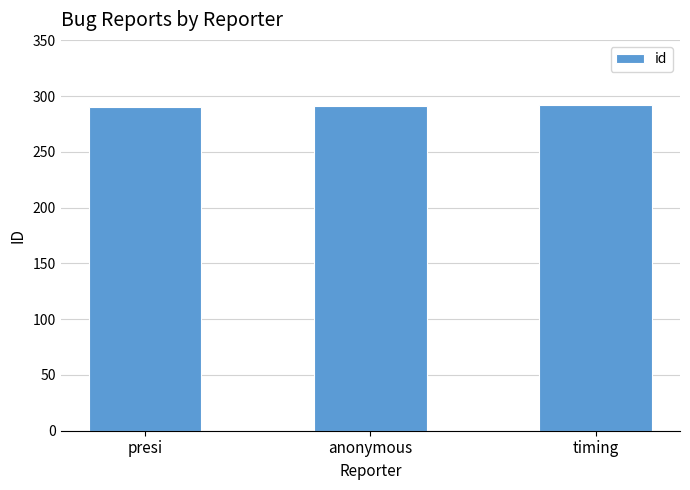

What position from the left is timing?

3